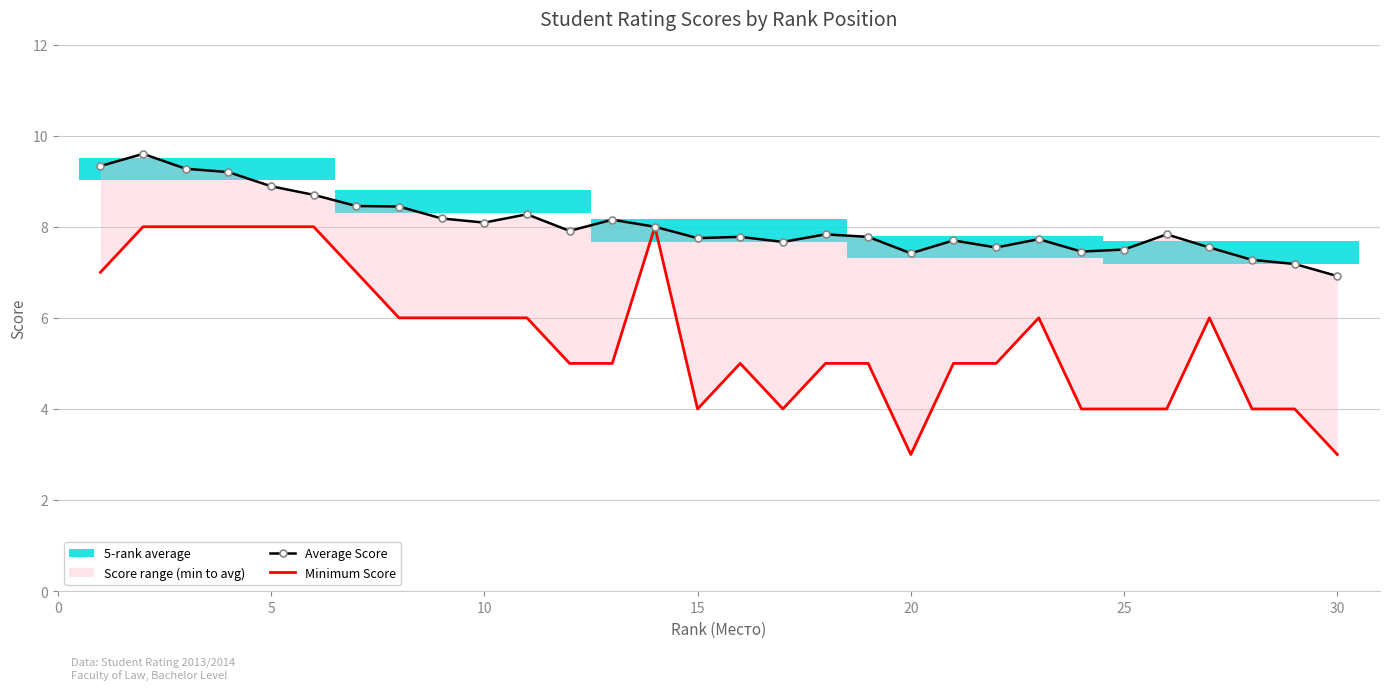

True or false: Minimum Score has a value of 4.0 at 25.

True